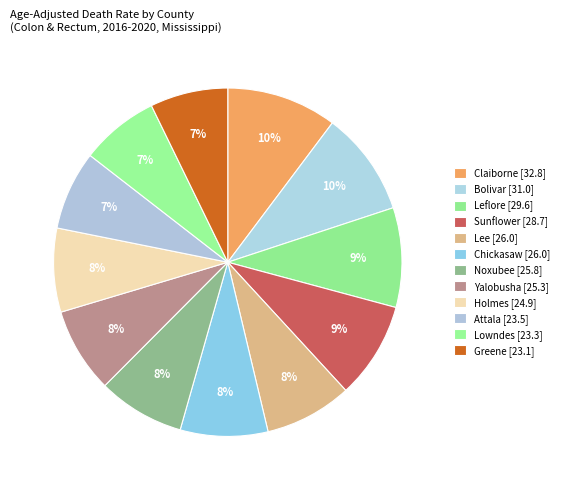

What is the ratio of the value at Greene [23.1] to the value at Claiborne [32.8]?

0.7